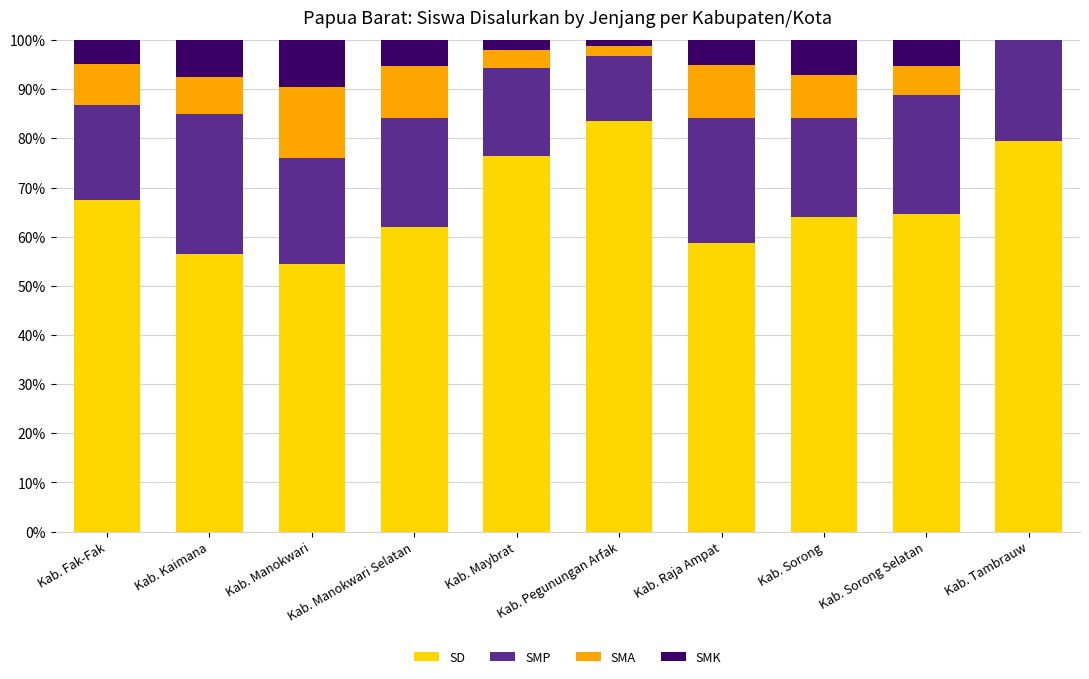

What is the sum of all SD values?

667.3